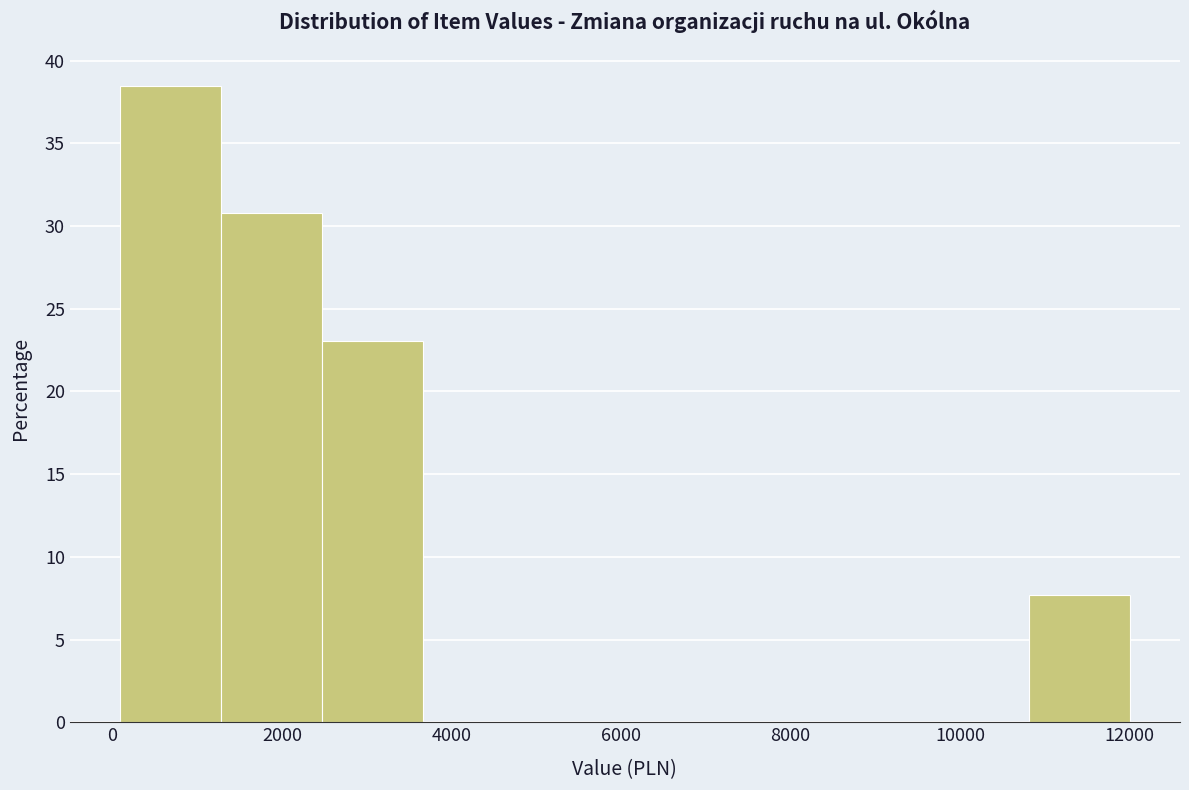

Which range on the x-axis has the tallest bar?

0 to 1200